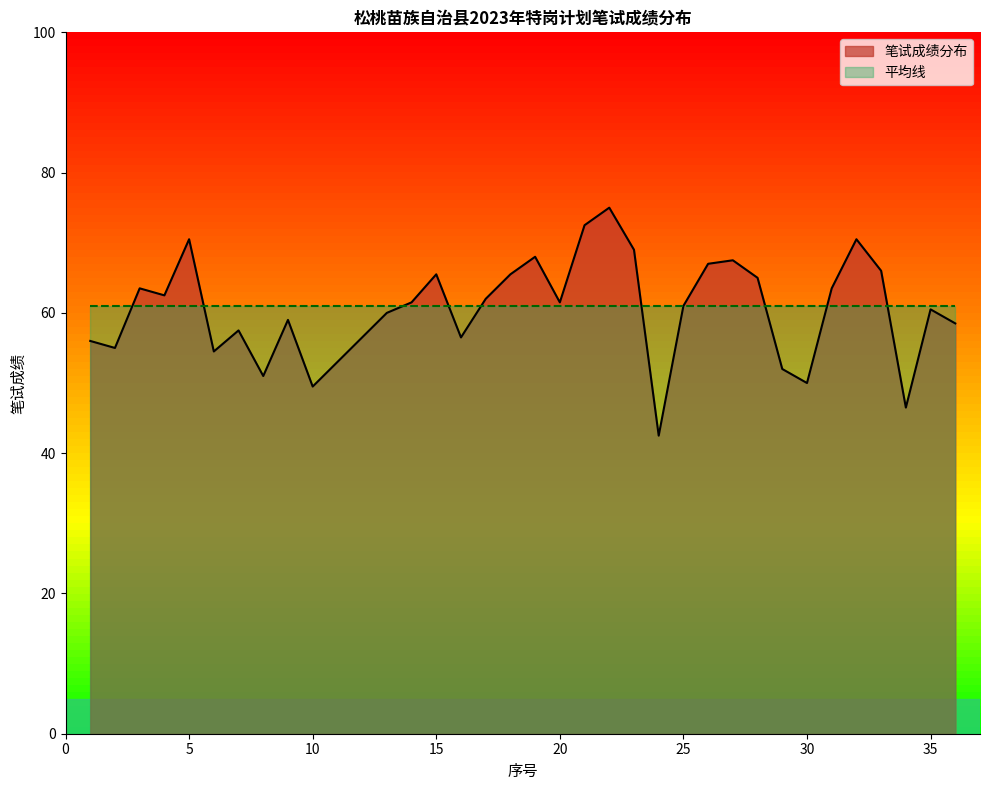

Approximately how many times larger is the value at 21 compared to 7?

1.3